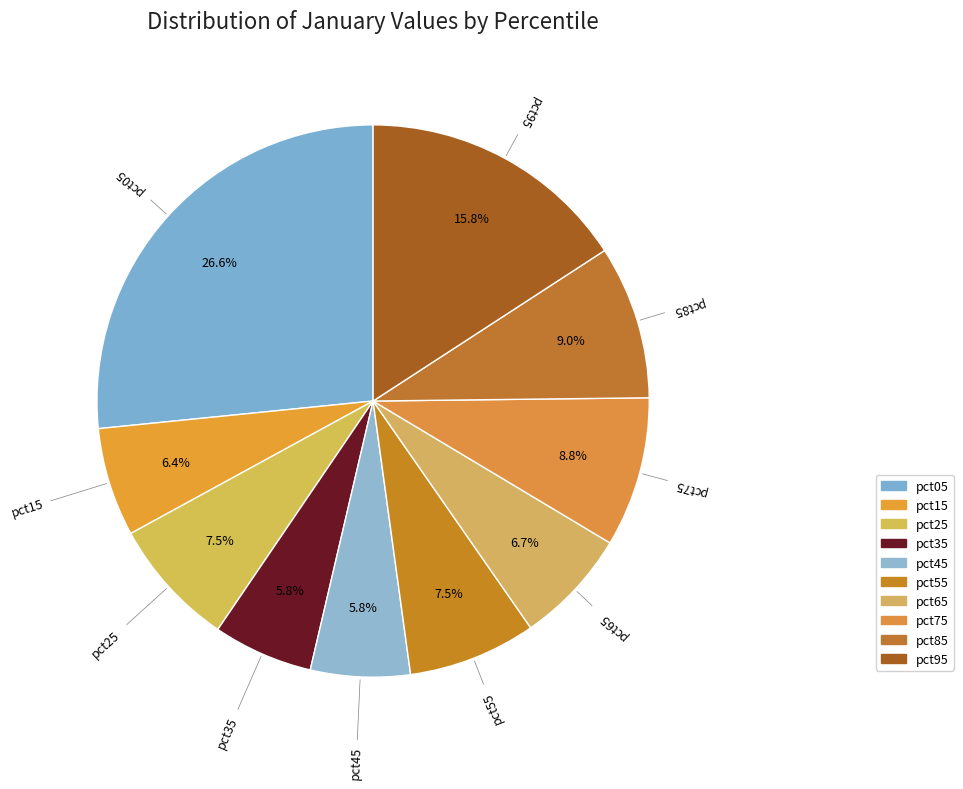

The pct75 slice represents 9% of the pie. True or false?

True